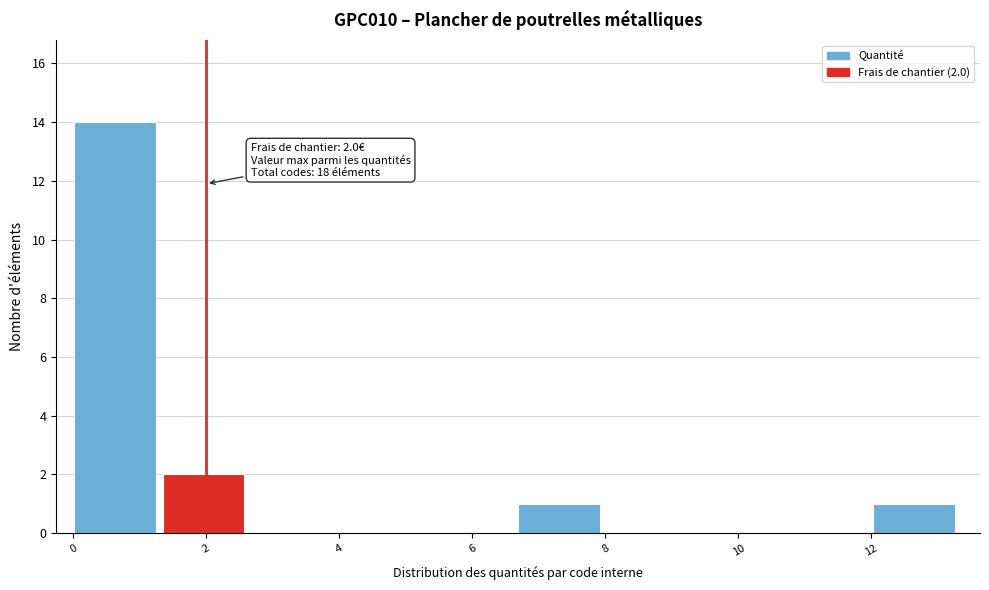

Over which range of the x-axis is the bar tallest?

0.0 to 1.4